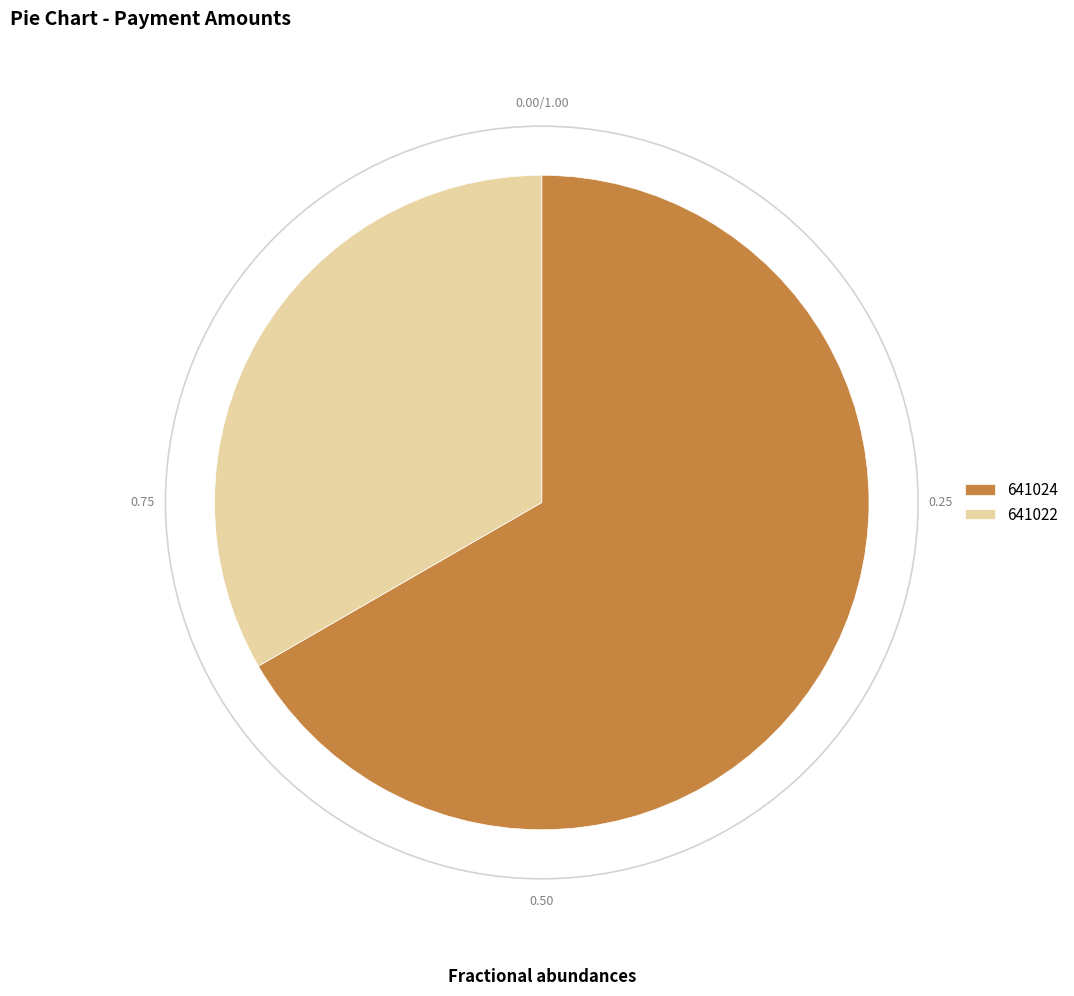

Do 641022 and 641024 together represent more than half of the pie?

Yes